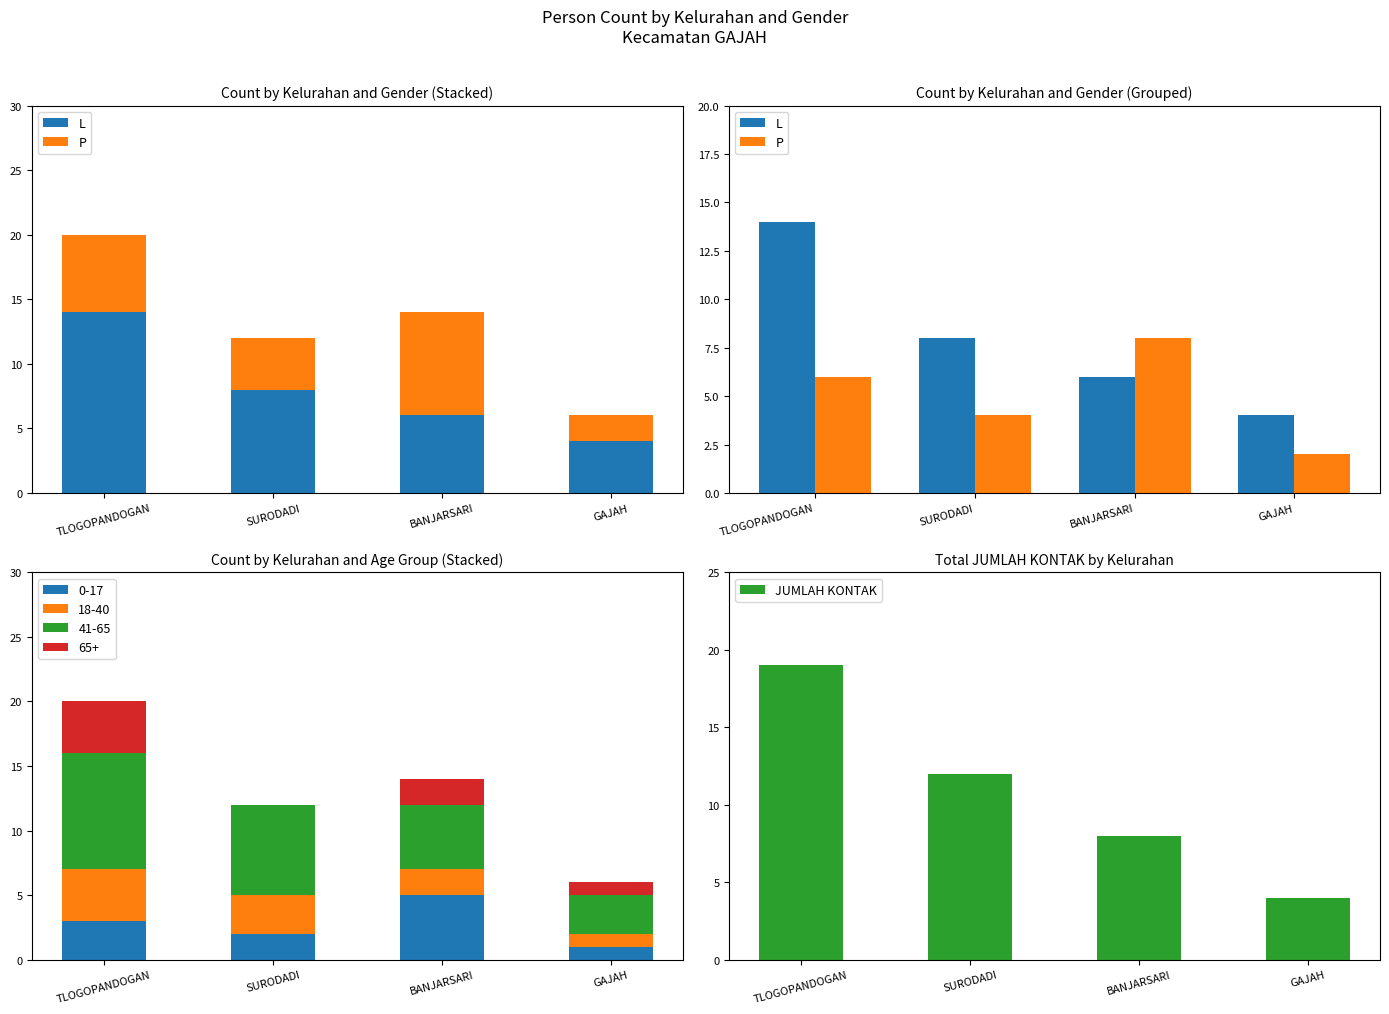

List the series in order of their overall mean, highest first.

JUMLAH KONTAK, L, P